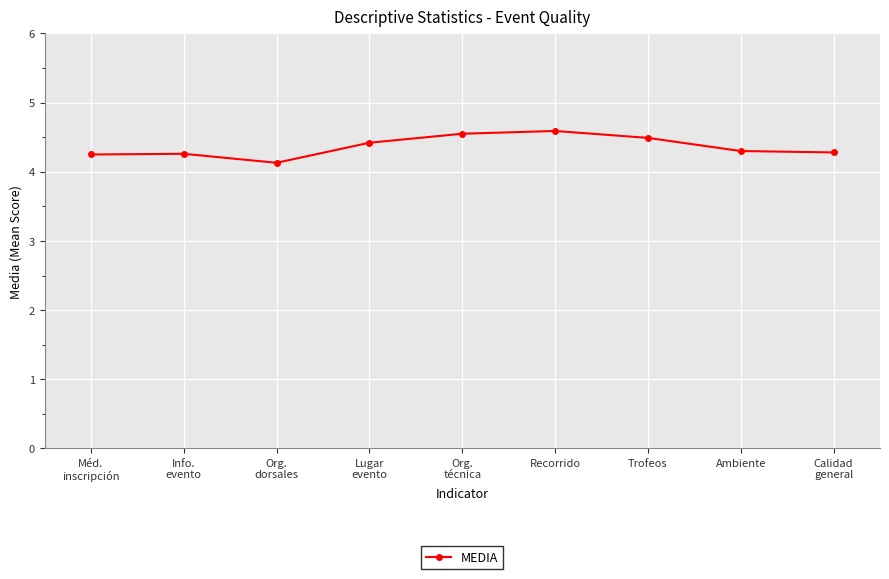

How many distinct data groups are displayed?

1